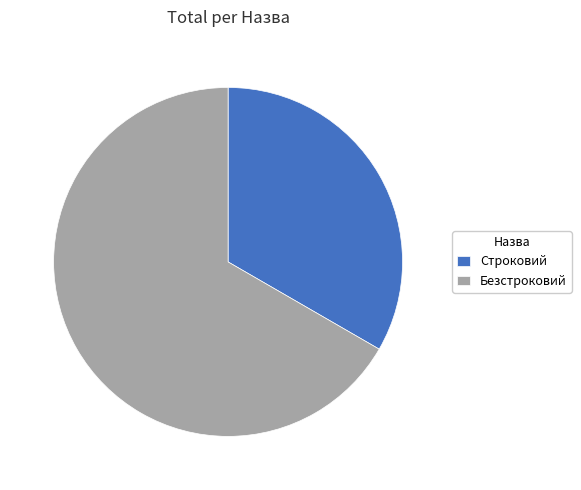

Between Строковий and Безстроковий, which is larger?

Безстроковий